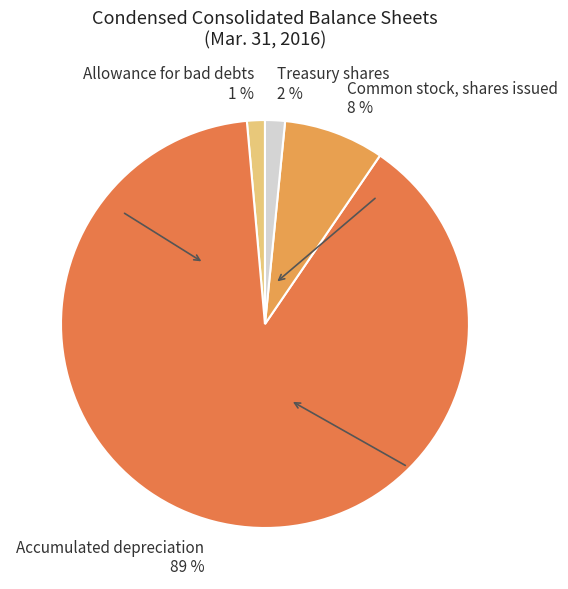

Is it true that Allowance for bad debts is 1% of the pie?

True